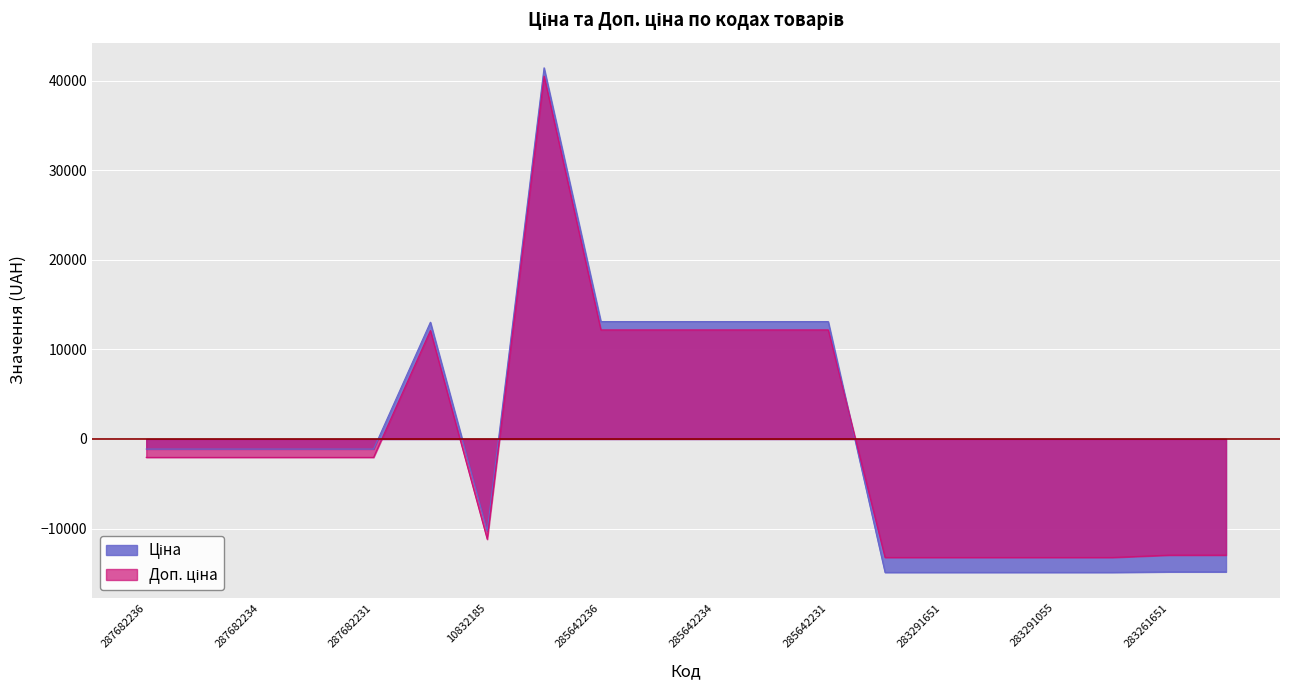

Between which two adjacent categories do Ціна and Доп. ціна first intersect?

285642231 and 283291856